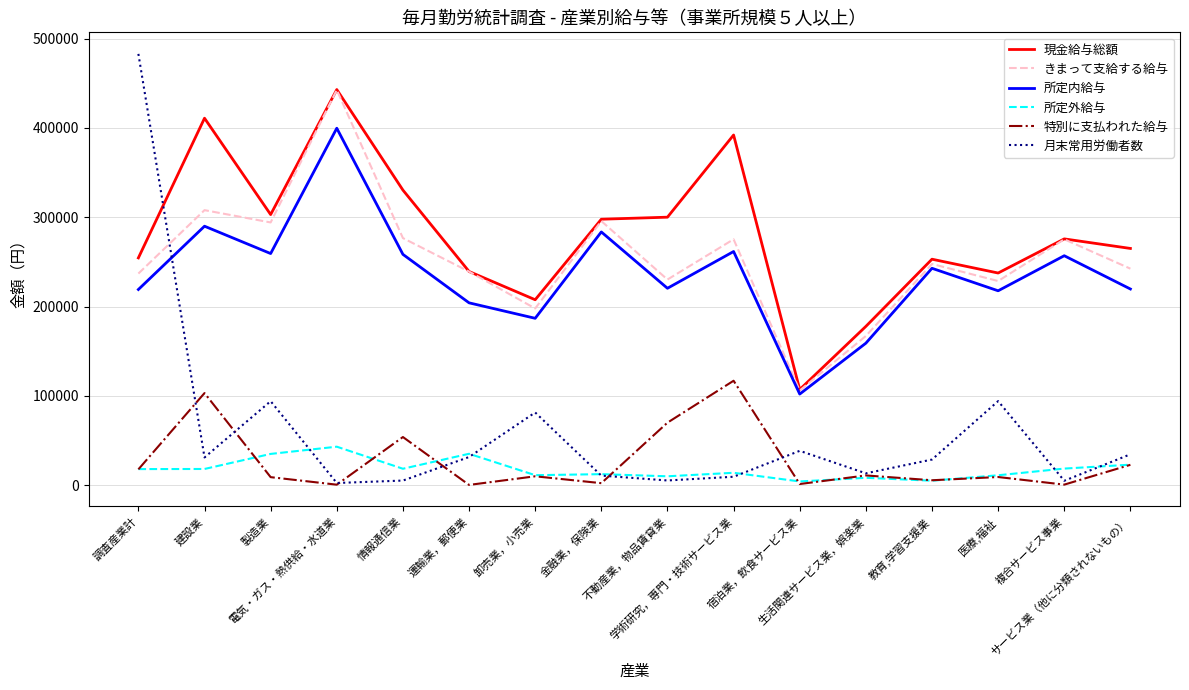

True or false: 現金給与総額 and 所定外給与 intersect in this chart.

False